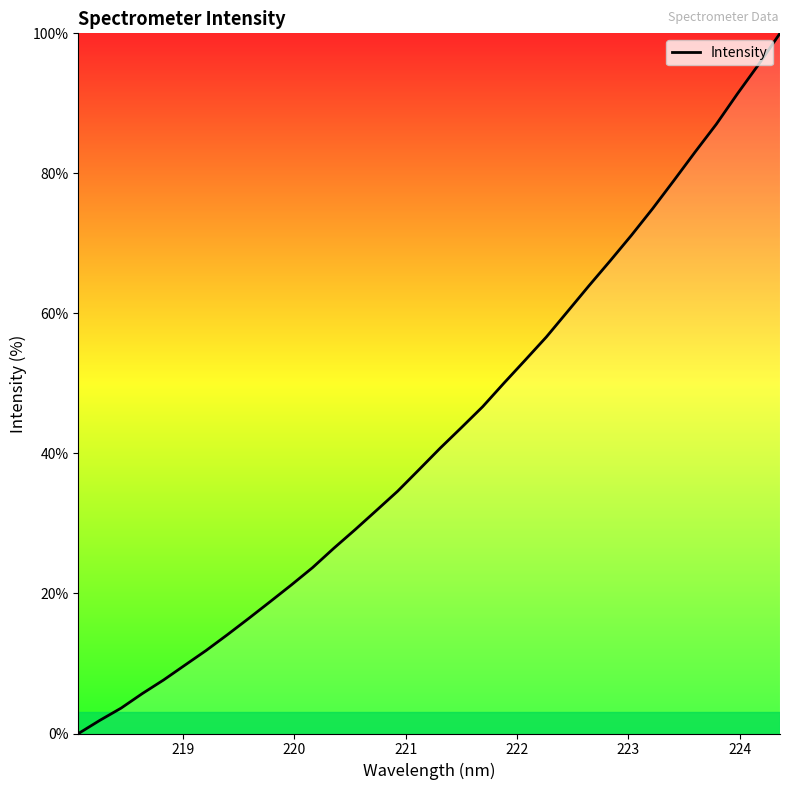

What is the difference between the maximum and minimum values?

100.0